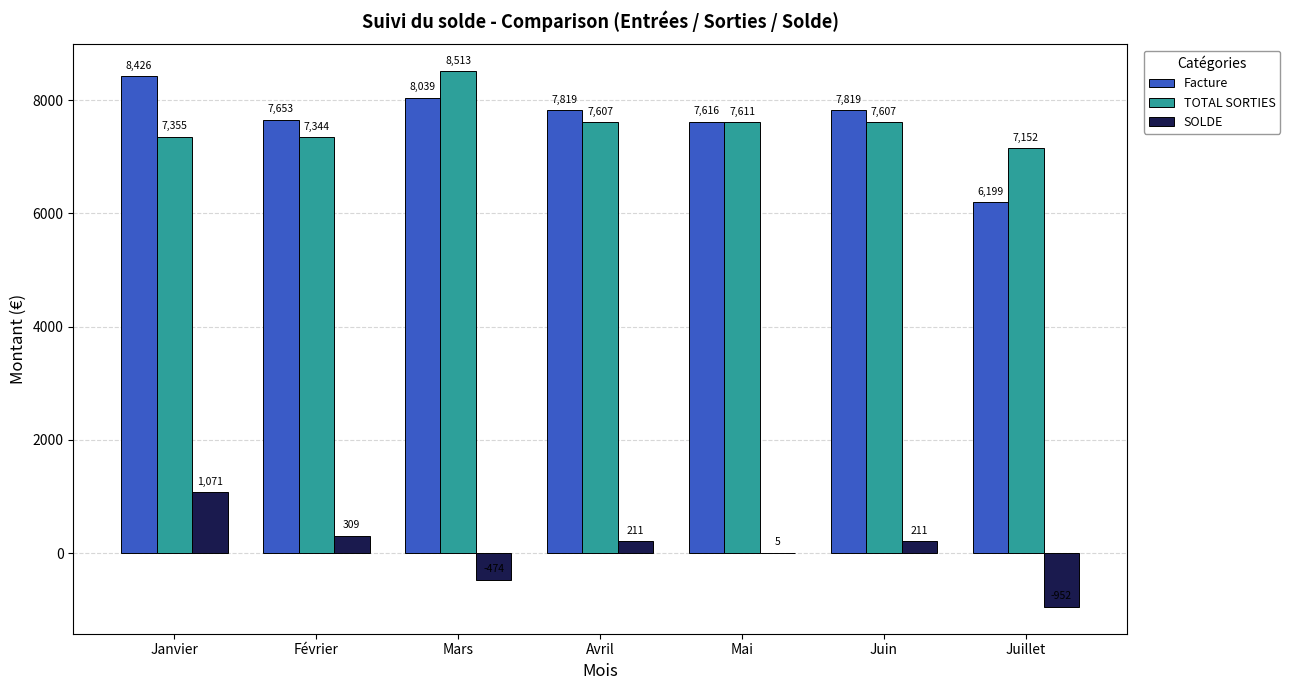

Are the bars grouped side by side (vs. stacked)?

Yes